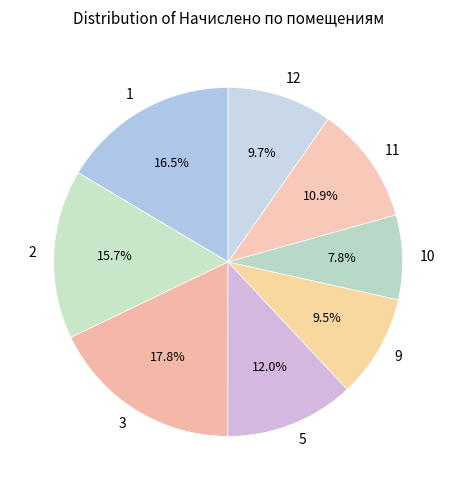

How much of the chart is everything except 12?

90.3%